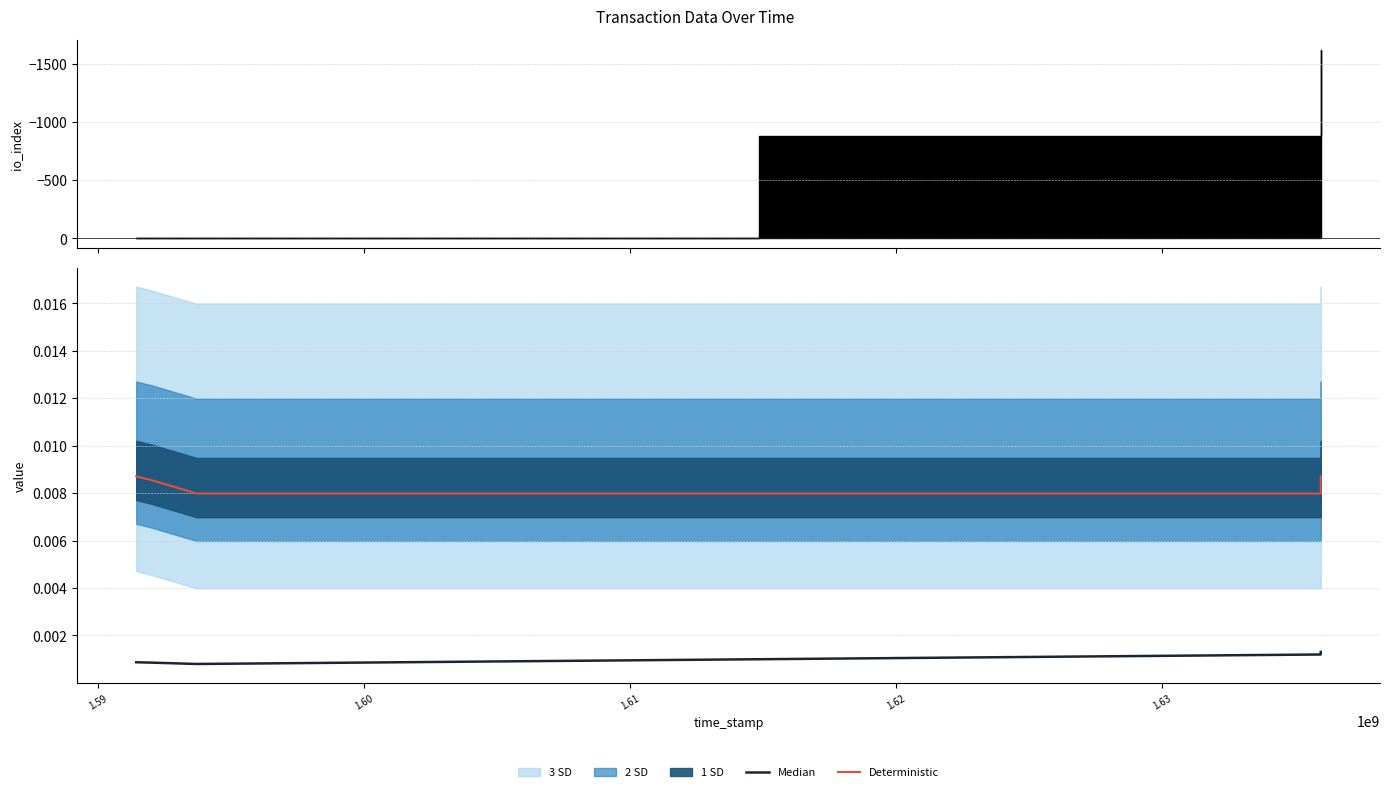

Which series has the largest total across all categories?

Deterministic